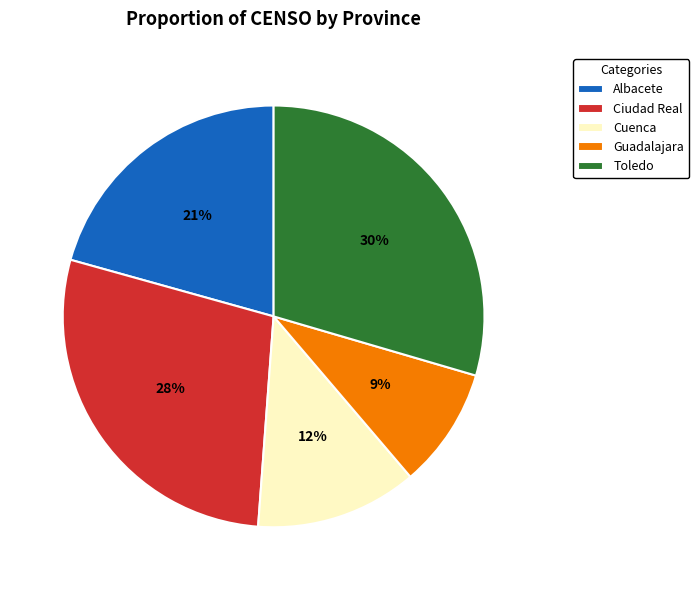

Rank the categories by value from lowest to highest.

Guadalajara, Cuenca, Albacete, Ciudad Real, Toledo